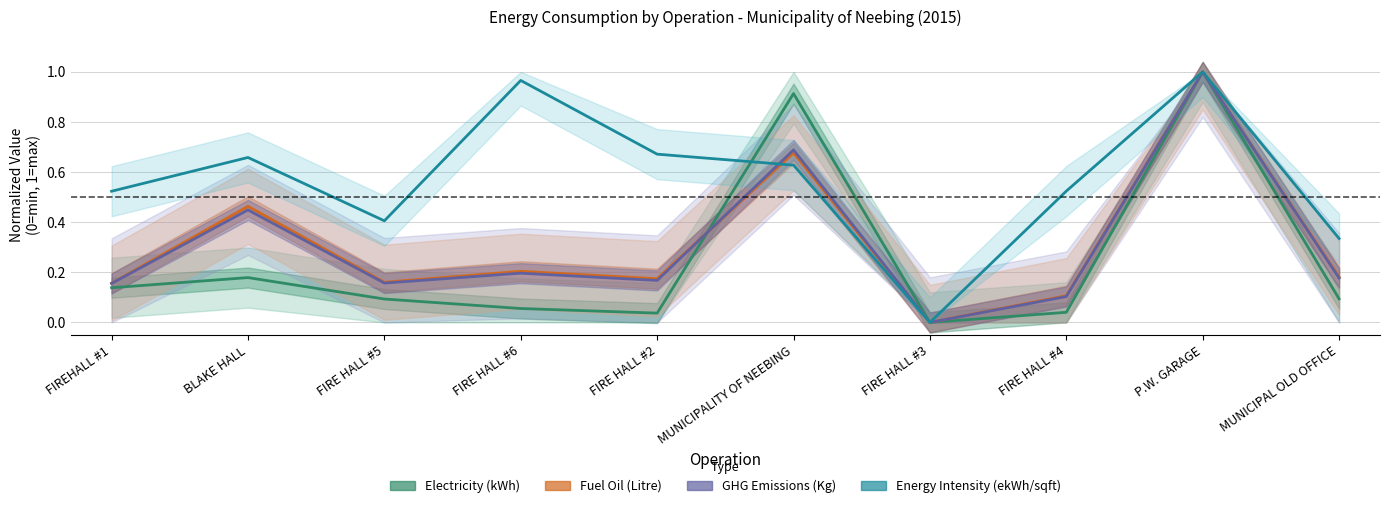

The value of GHG Emissions (Kg) at FIRE HALL #3 is 0.5. True or false?

False